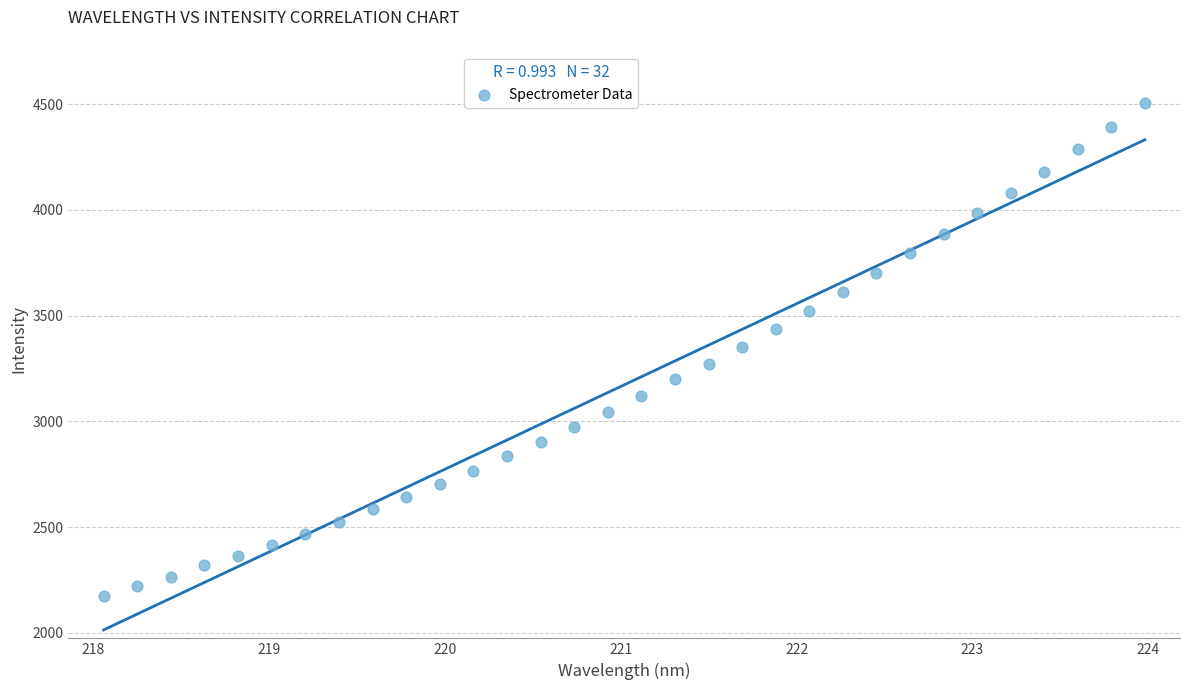

What is the range of X values (max minus min)?

5.9